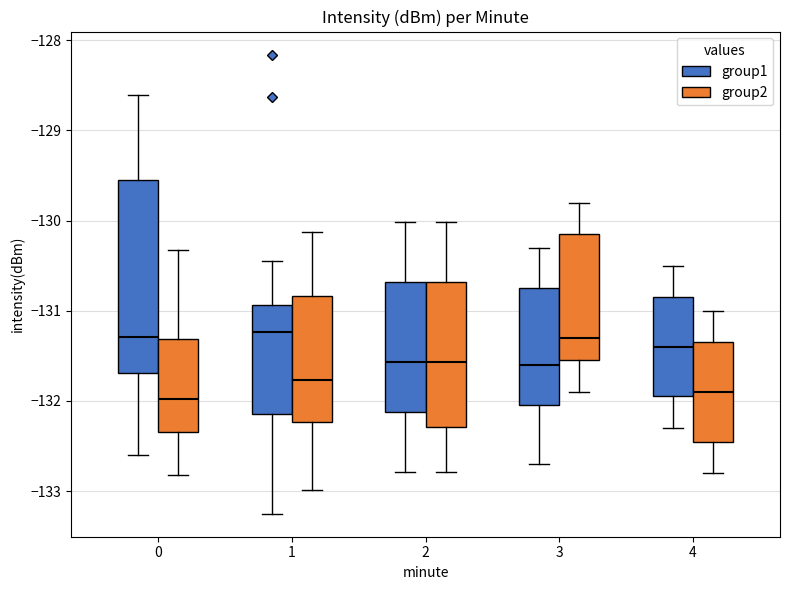

Reading left to right, read every box against the y-axis: the position of its median line, the range the box covers, and the ends of its whiskers. The values are not printed on the chart, so give them approximately, as read against the axis.

0 (group1): median -131.3, box -131.7 to -129.5, whiskers -132.6 to -128.6
0 (group2): median -132.0, box -132.3 to -131.3, whiskers -132.8 to -130.3
1 (group1): median -131.2, box -132.1 to -130.9, whiskers -133.3 to -130.4
1 (group2): median -131.8, box -132.2 to -130.8, whiskers -133.0 to -130.1
2 (group1): median -131.6, box -132.1 to -130.7, whiskers -132.8 to -130.0
2 (group2): median -131.6, box -132.3 to -130.7, whiskers -132.8 to -130.0
3 (group1): median -131.6, box -132.0 to -130.7, whiskers -132.7 to -130.3
3 (group2): median -131.3, box -131.5 to -130.1, whiskers -131.9 to -129.8
4 (group1): median -131.4, box -131.9 to -130.8, whiskers -132.3 to -130.5
4 (group2): median -131.9, box -132.4 to -131.3, whiskers -132.8 to -131.0